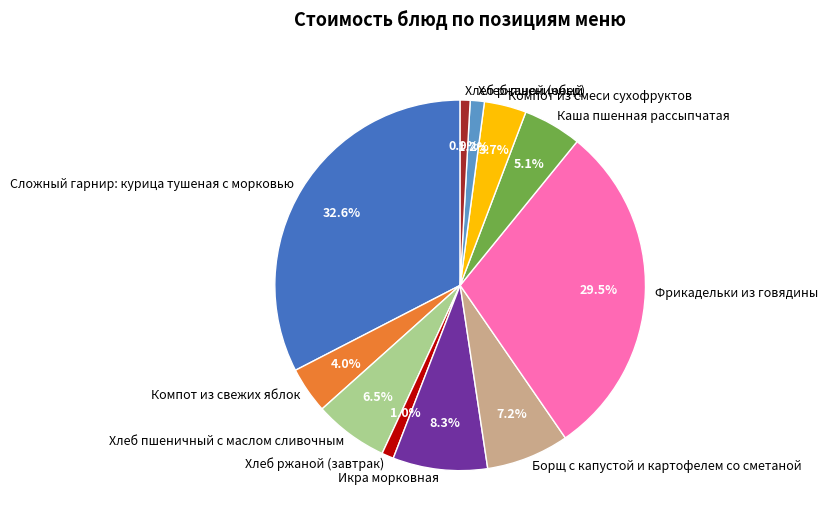

Is Хлеб пшеничный the majority of the pie?

No